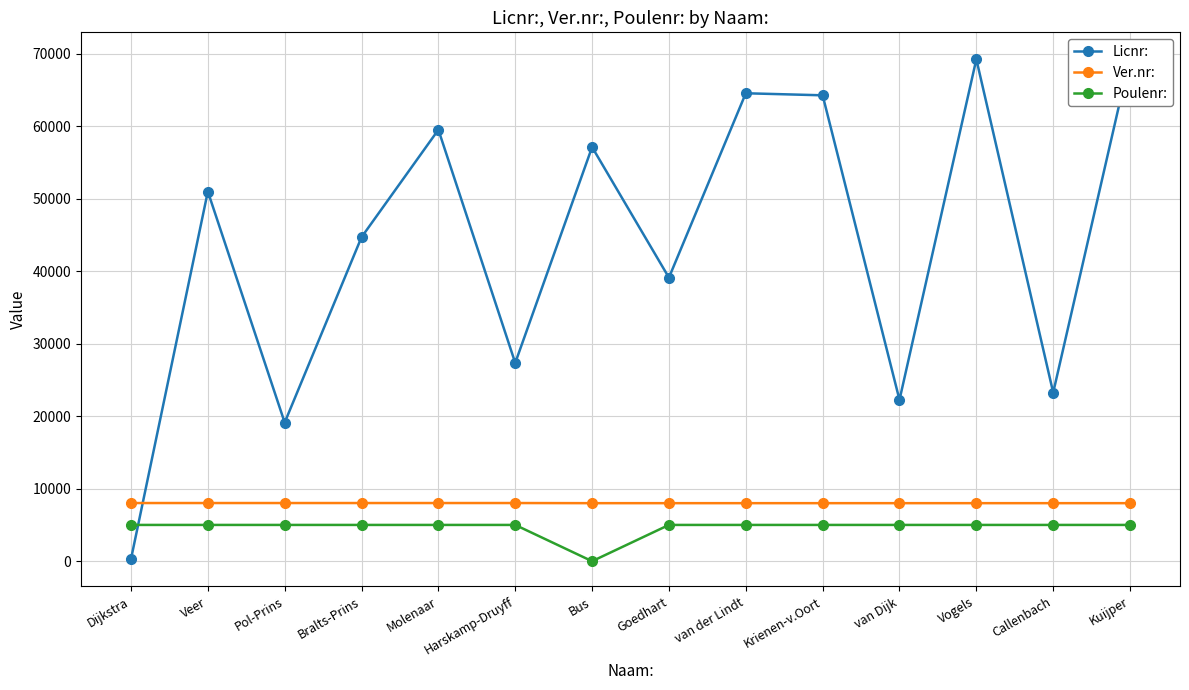

True or false: Licnr: has a value of 50985 at Veer.

True